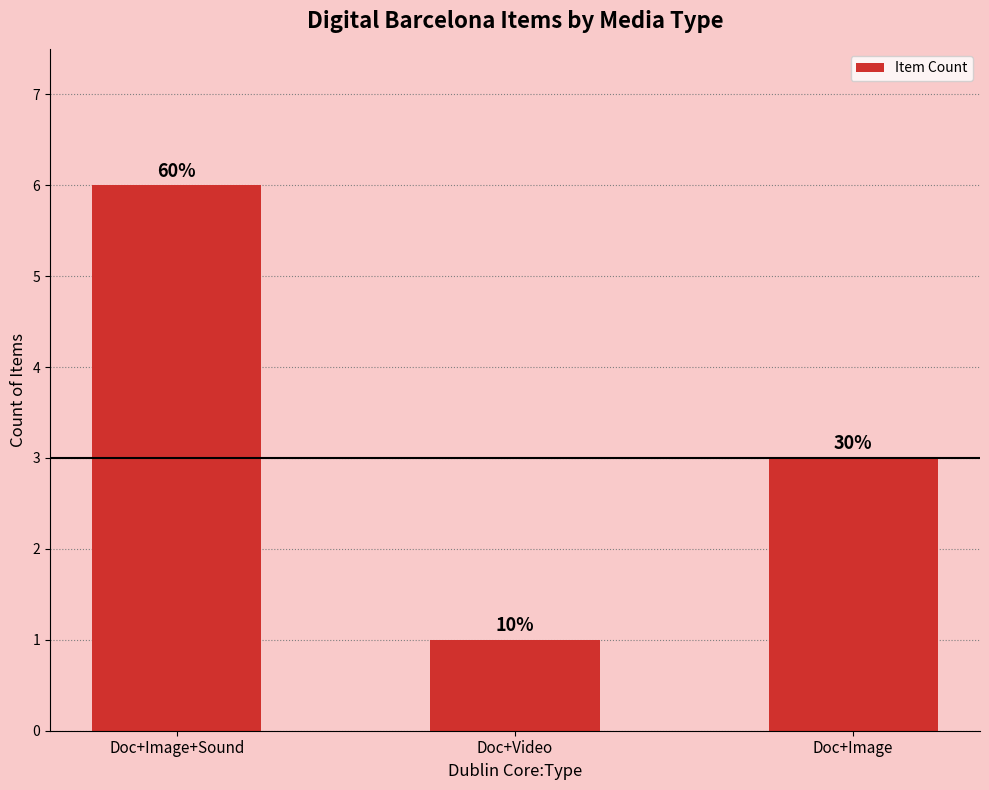

What is the label of the 2nd bar from the right?

Doc+Video